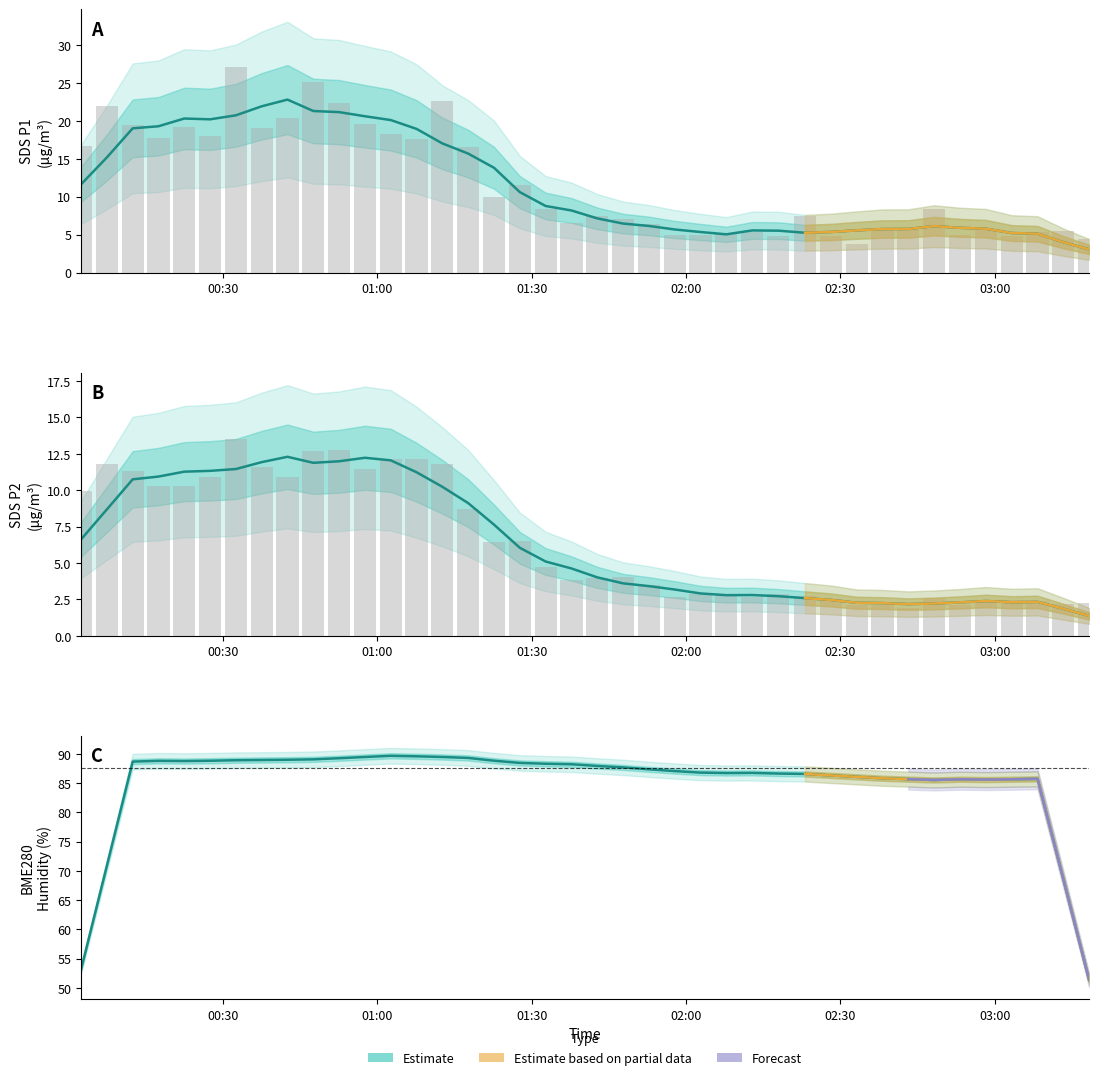

How many data points does each series have?

40